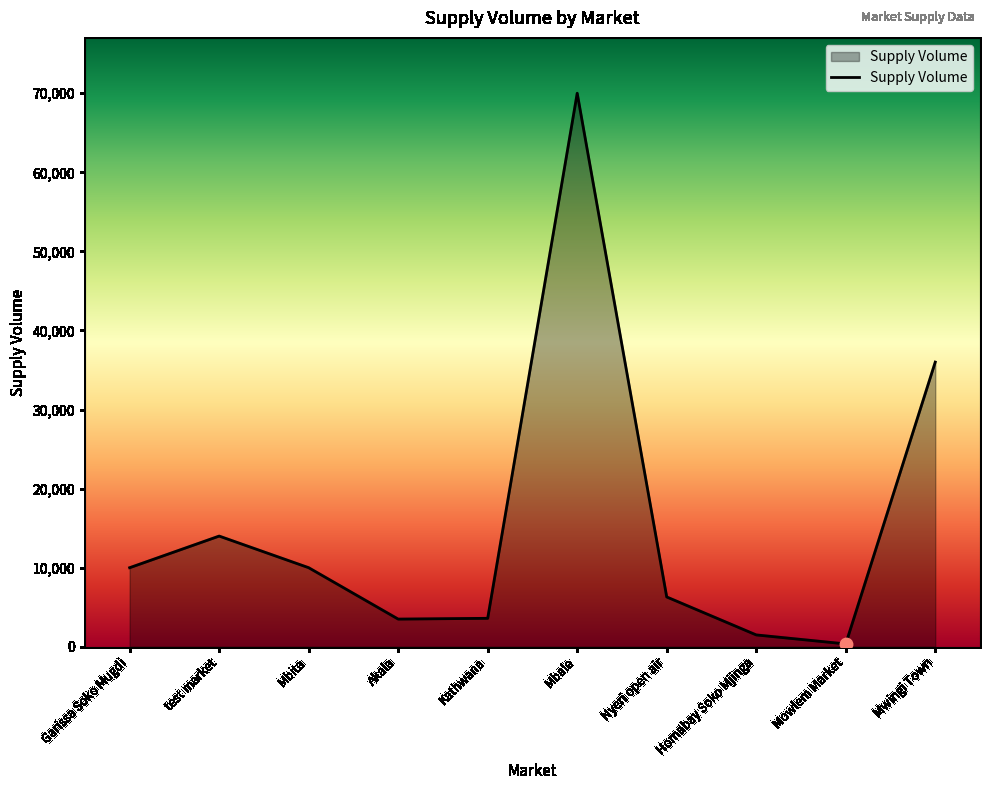

Which has a higher value, Akala or Mbita?

Mbita